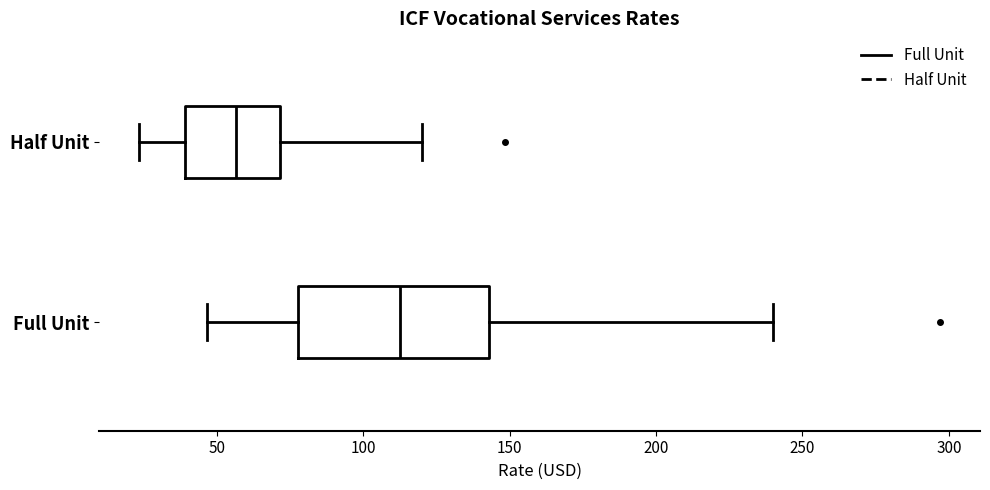

Where does the median line of the box for Half Unit sit on the x-axis? The values are not printed on the chart, so give them approximately, as read against the axis.

55